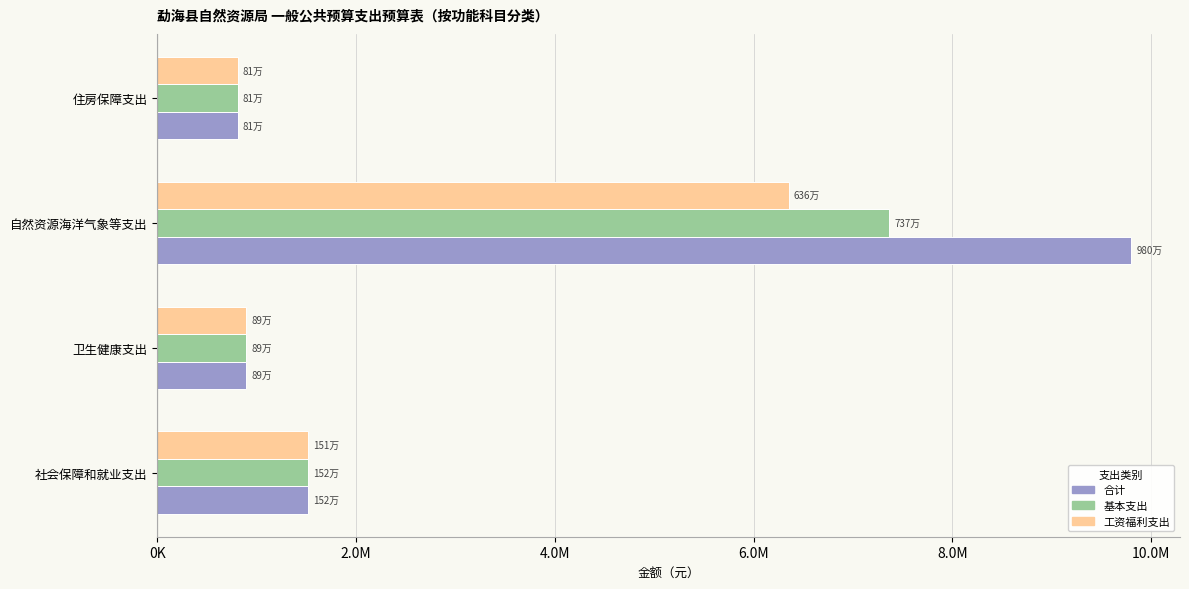

Which series has the largest range (max minus min)?

合计